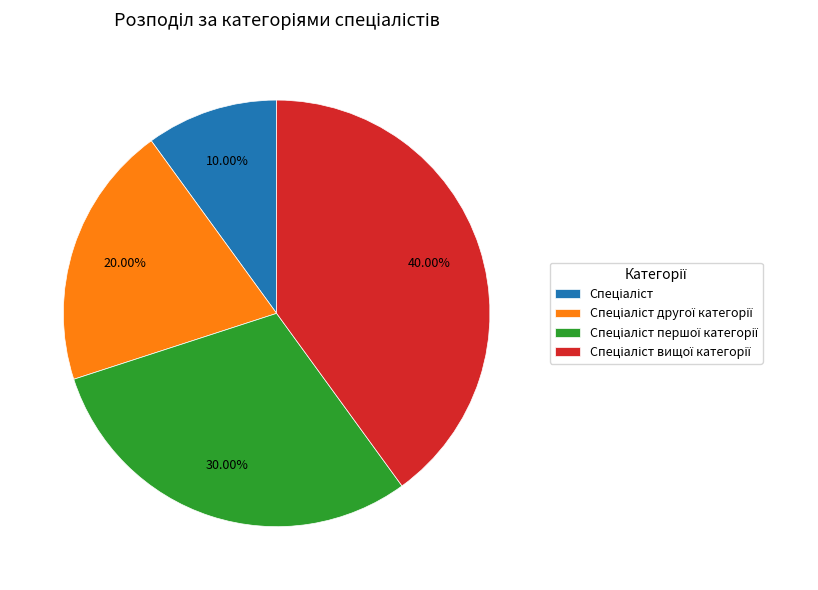

Is there any slice that represents more than half of the pie?

No